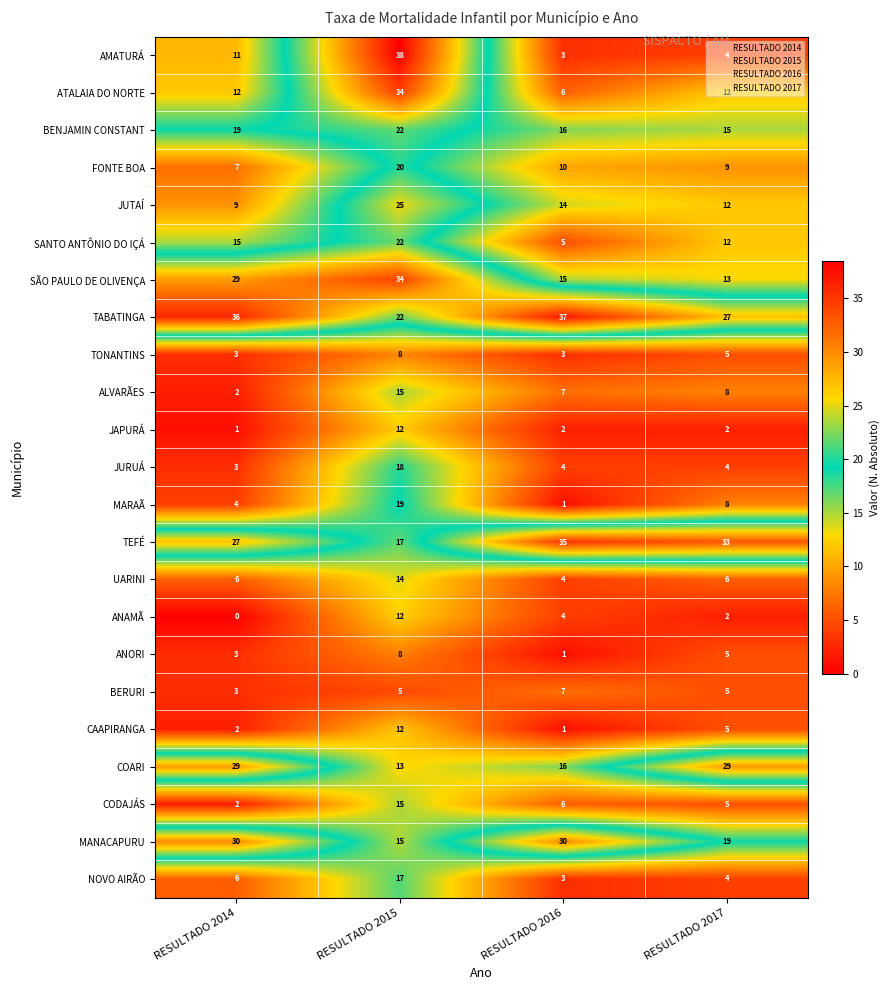

How many data points does each series have?

4